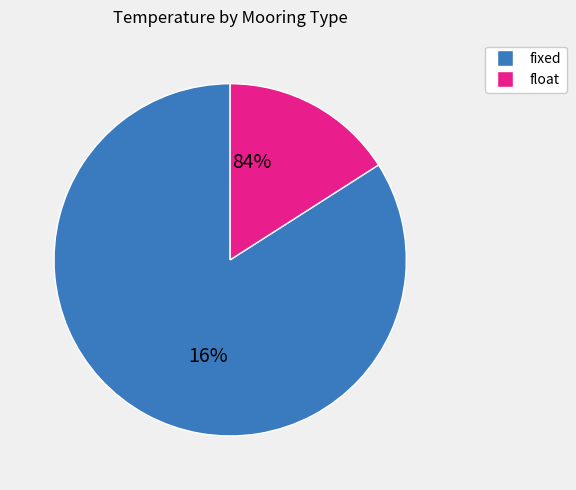

Is the sum of fixed and float greater than half?

Yes